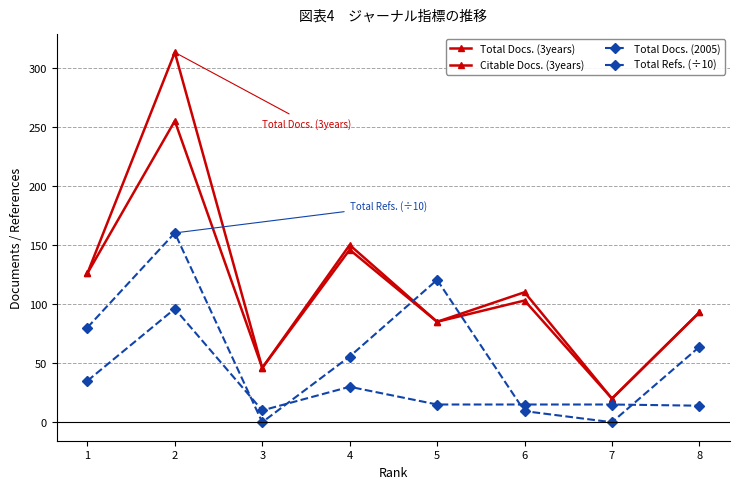

Reading right to left, transcribe all the data shown in this chart.

Total Docs. (3years): 93.0	20.0	110.0	85.0	150.0	46.0	313.0	126.0
Citable Docs. (3years): 93.0	20.0	103.0	85.0	146.0	46.0	255.0	126.0
Total Docs. (2005): 14.0	15.0	15.0	15.0	30.0	10.0	96.0	35.0
Total Refs. (÷10): 63.8	0.0	9.4	120.5	55.6	0.0	160.2	80.1